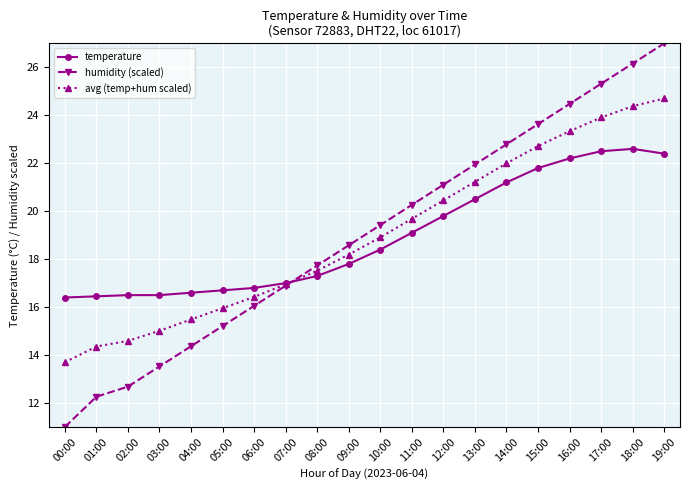

The temperature series shows 11.1 at 00:00. True or false?

False